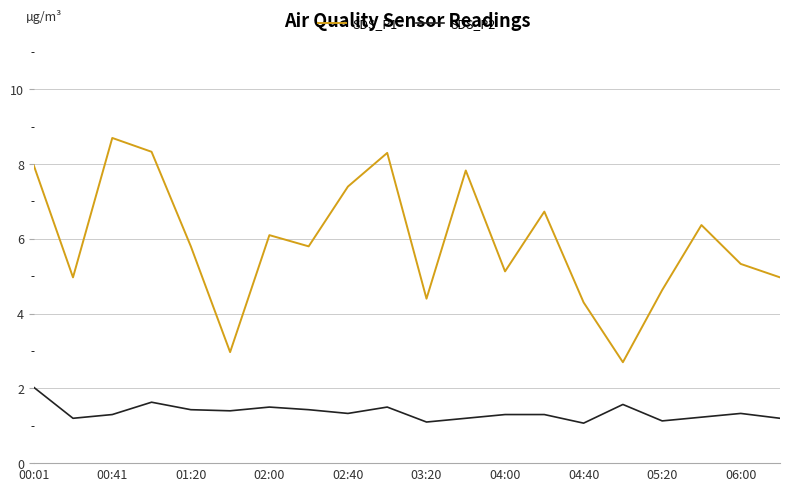

Which series has the largest range (max minus min)?

SDS_P1